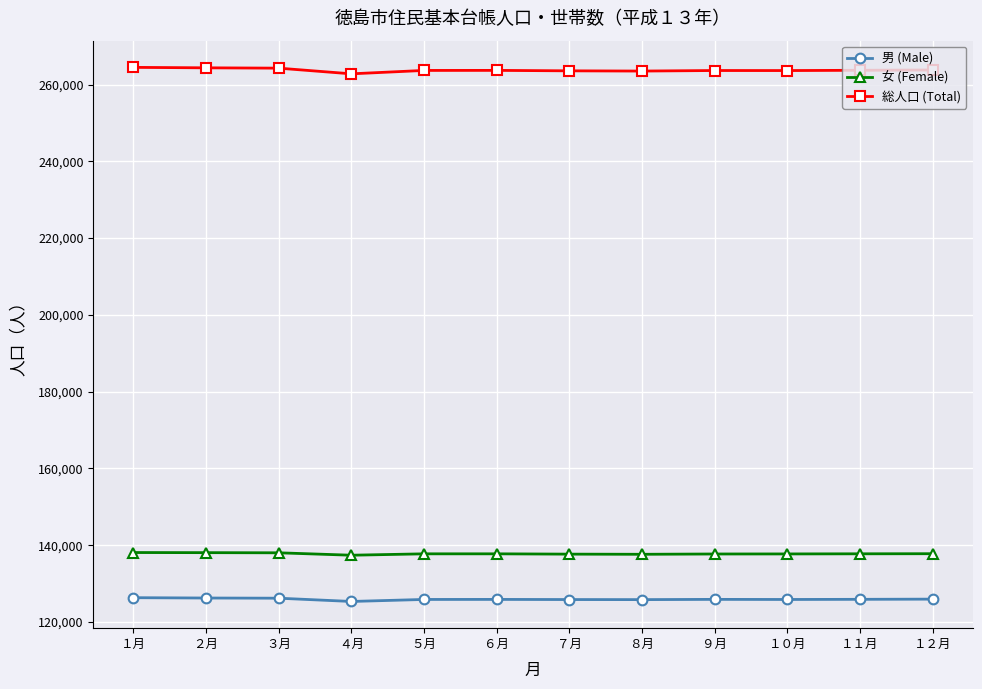

Count the number of data series in this chart.

3